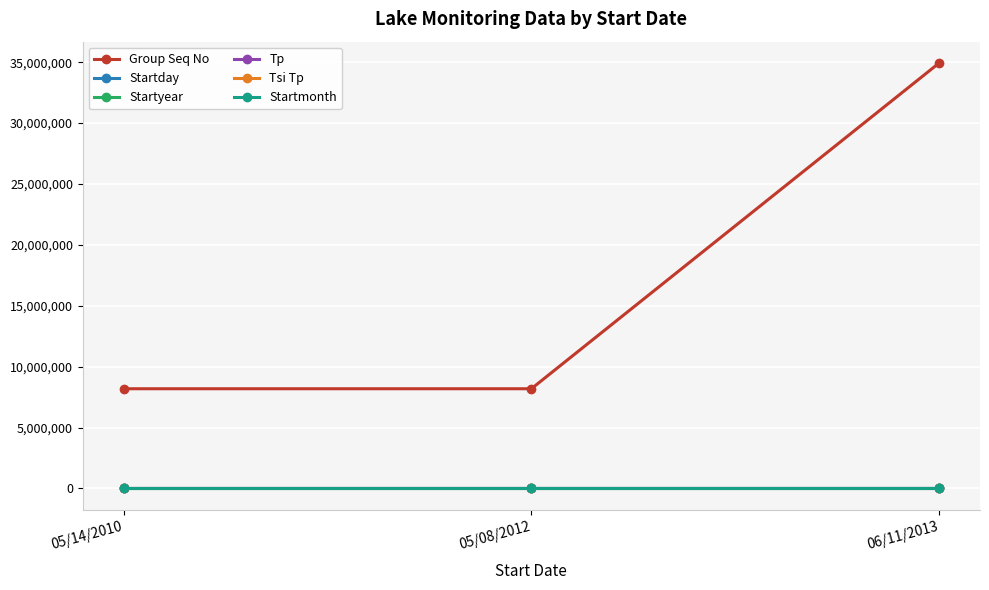

What are all the series names shown in the legend?

Group Seq No, Startday, Startyear, Tp, Tsi Tp, Startmonth